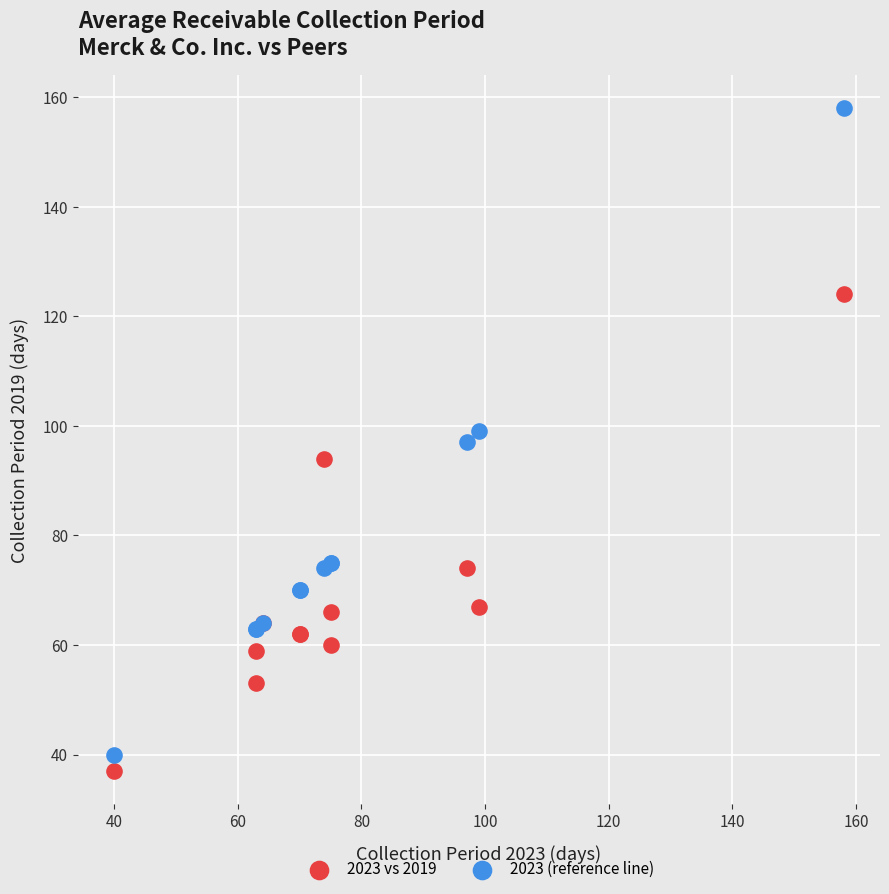

Which series contains the highest Y value?

2023 (reference line)